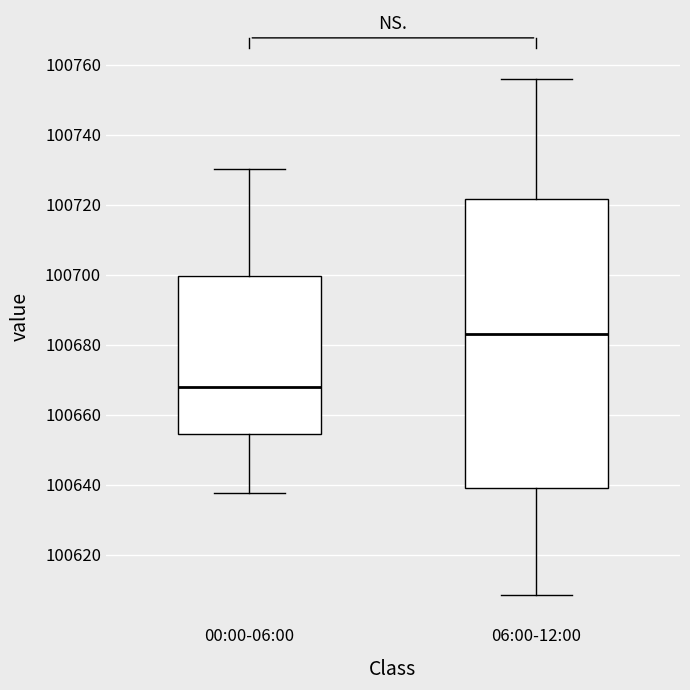

Reading left to right, transcribe this box plot: for each box, give where its median line is, the range the box spans, and where its two whiskers end, as read against the y-axis. The values are not printed on the chart, so give them approximately, as read against the axis.

00:00-06:00: median 100668, box 100654 to 100700, whiskers 100638 to 100730
06:00-12:00: median 100682, box 100640 to 100722, whiskers 100608 to 100756